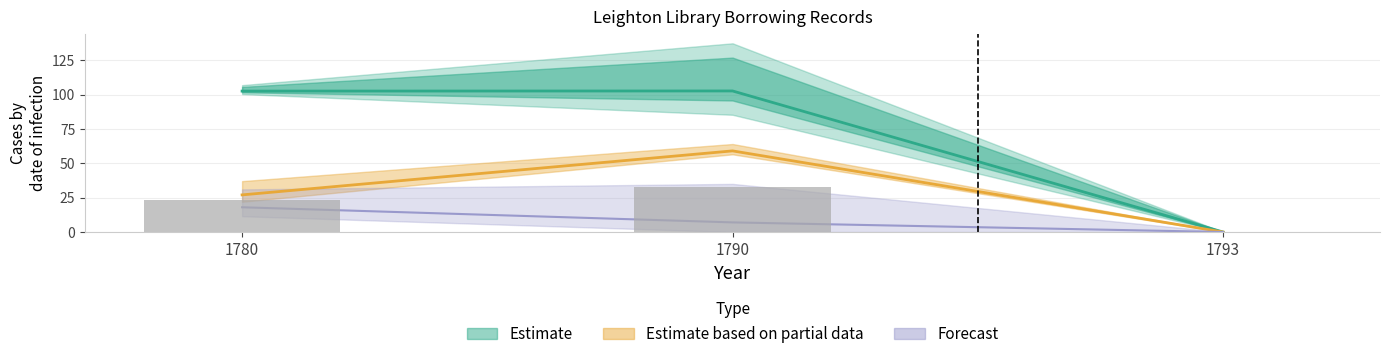

What is the difference between the highest and lowest values at 1790?

95.6